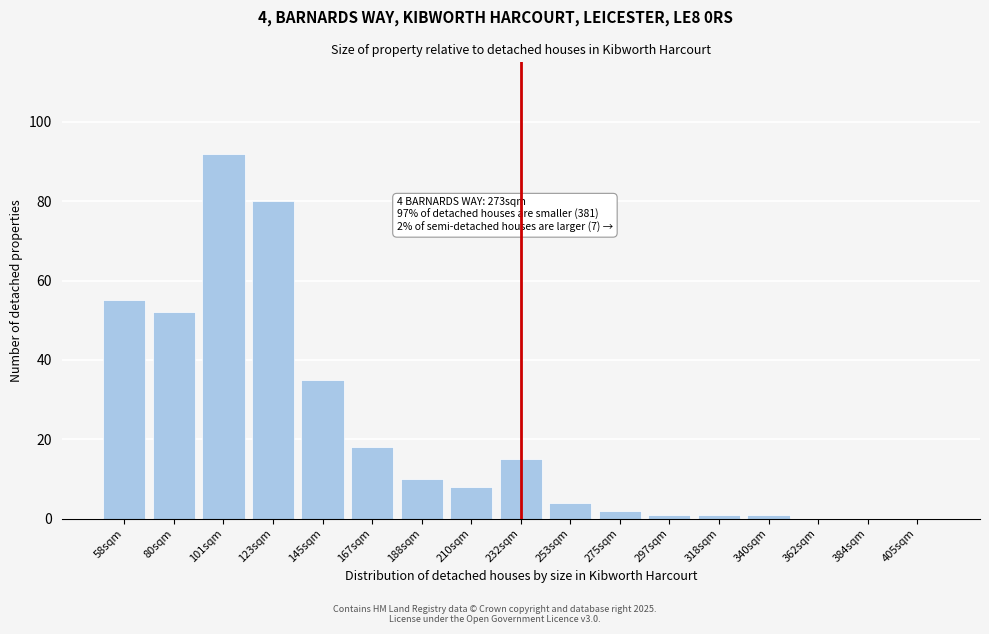

Reading right to left, what are all the values shown in this chart?

405sqm=0	384sqm=0	362sqm=0	340sqm=1	318sqm=1	297sqm=1	275sqm=2	253sqm=4	232sqm=15	210sqm=8	188sqm=10	167sqm=18	145sqm=35	123sqm=80	101sqm=92	80sqm=52	58sqm=55